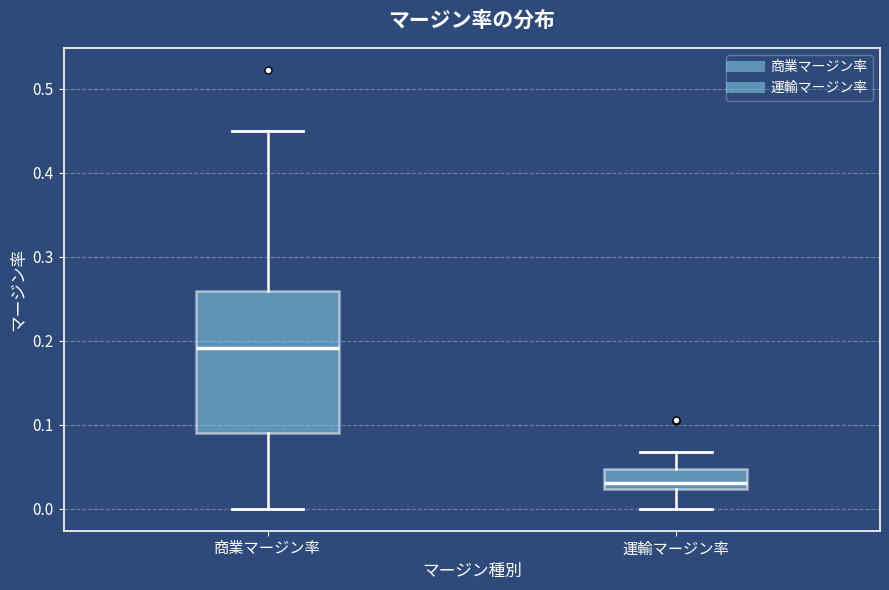

Comparing the boxes themselves (not the whiskers), which one is the tallest?

商業マージン率